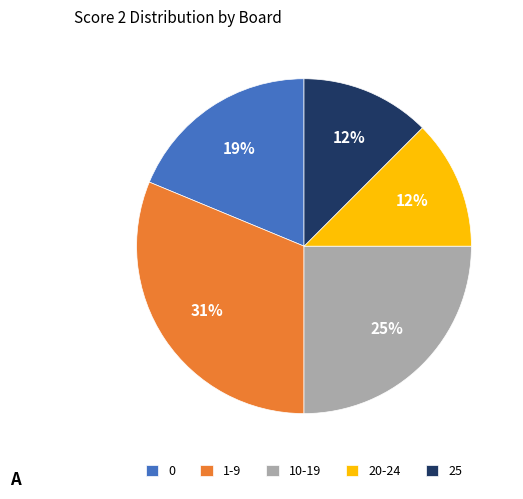

Approximately how many times larger is the value at 10-19 compared to 1-9?

0.8